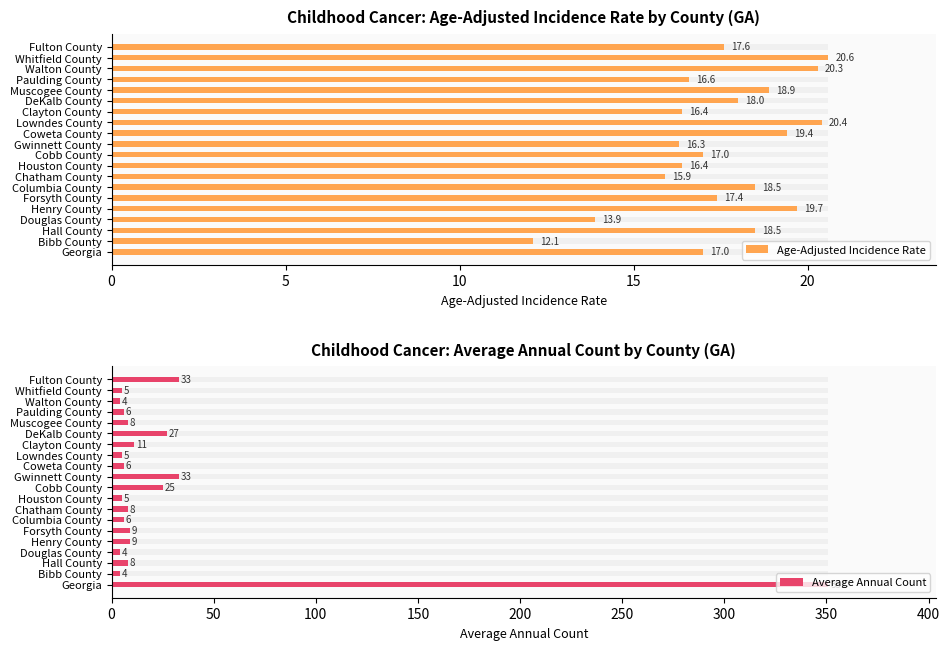

What is the label of the 17th bar from the left?

Paulding County